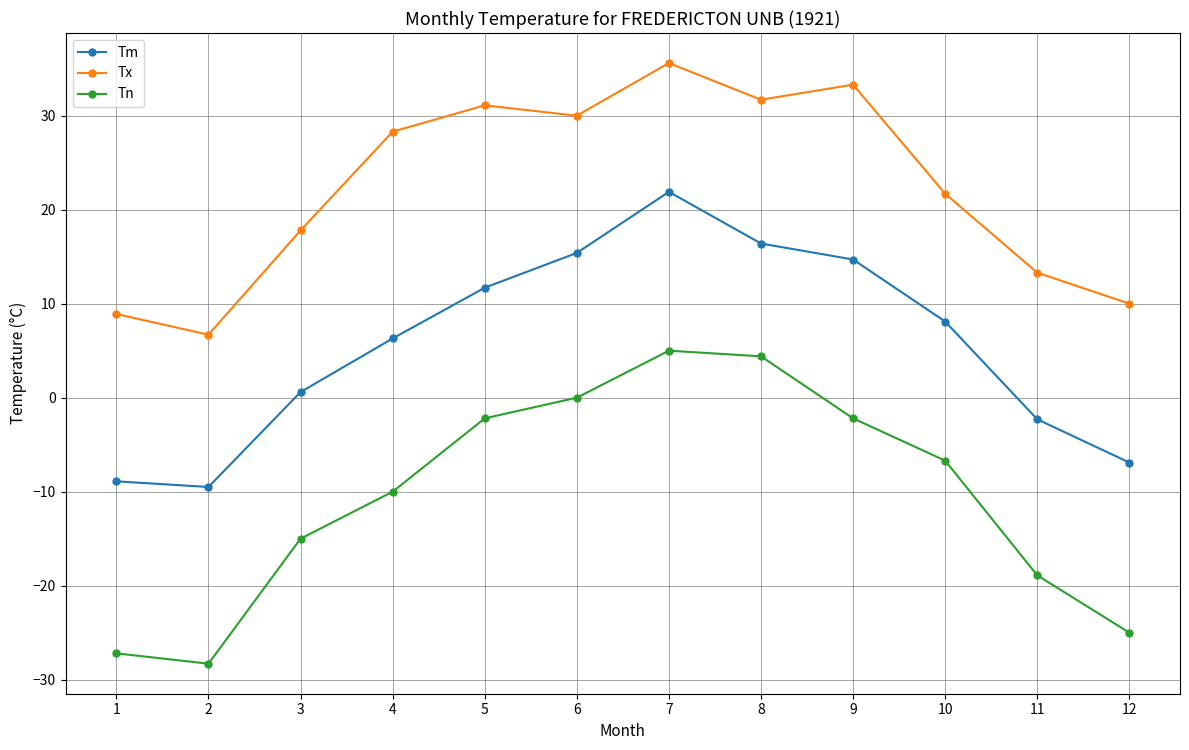

Which series has the largest range (max minus min)?

Tn